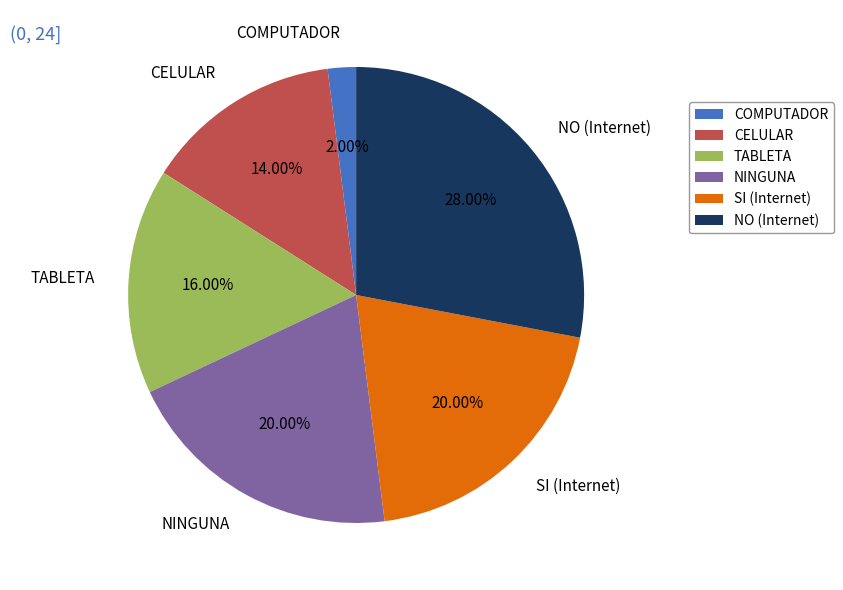

Do NINGUNA and COMPUTADOR together represent more than half of the pie?

No